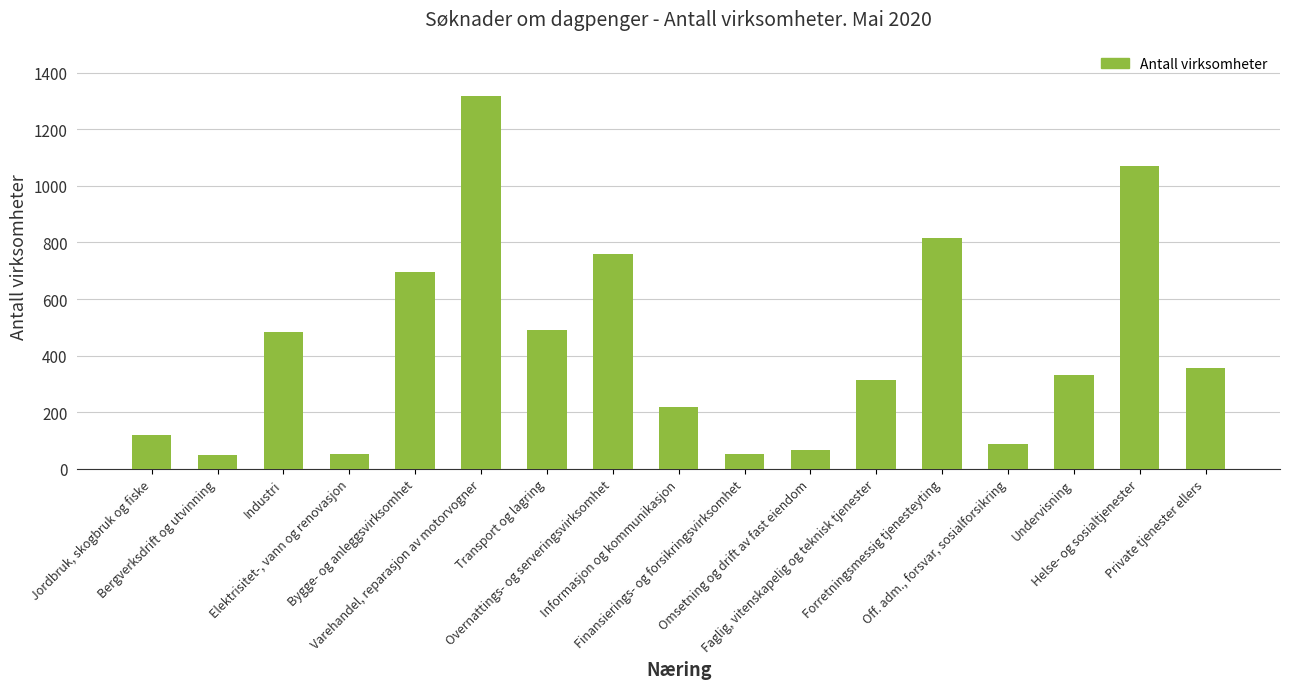

Where does the data first go above 333?

Industri